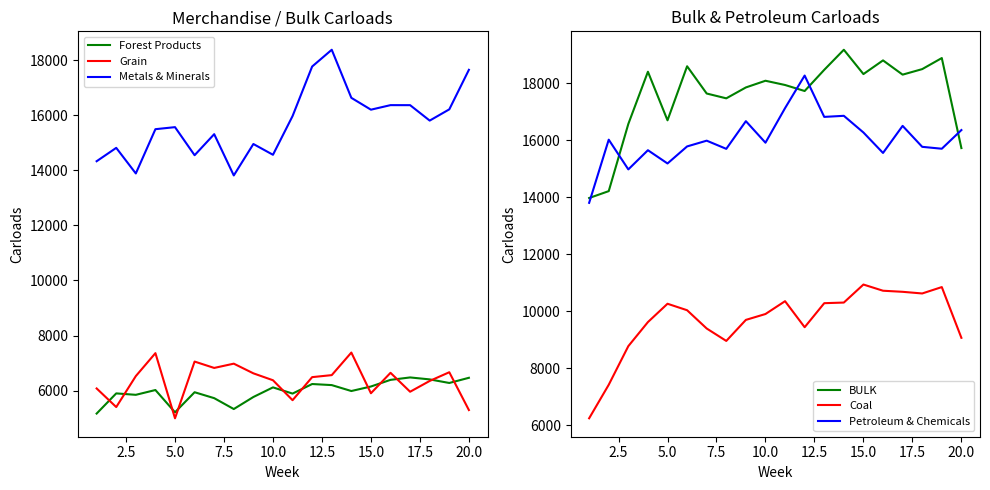

What is the lowest value of the Grain series?

4997